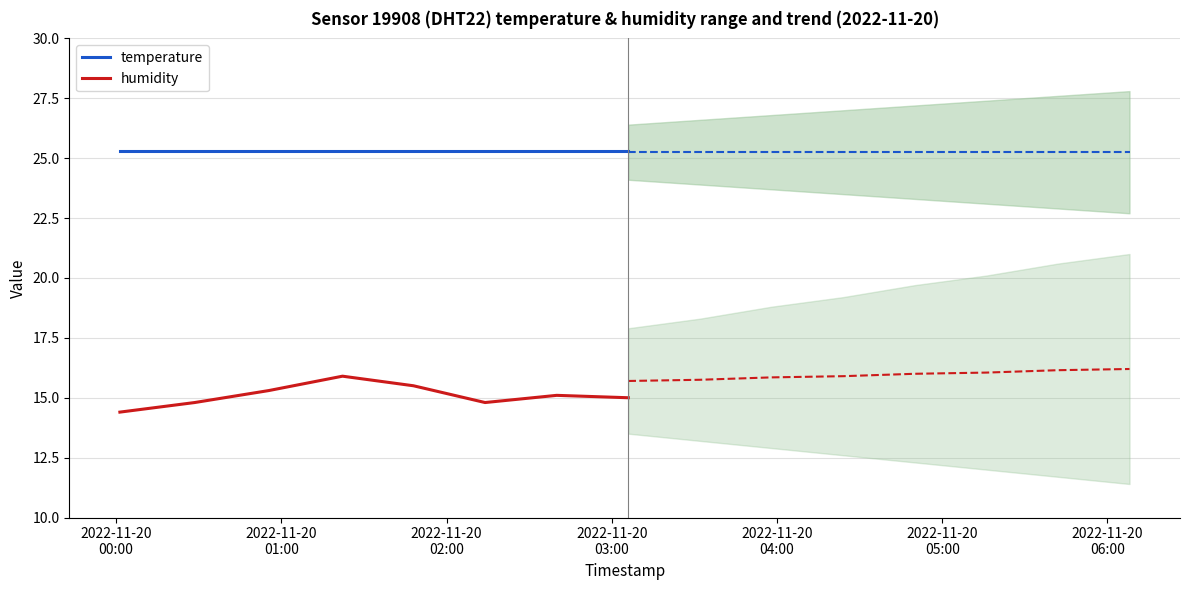

What is the minimum value for temperature?

25.3